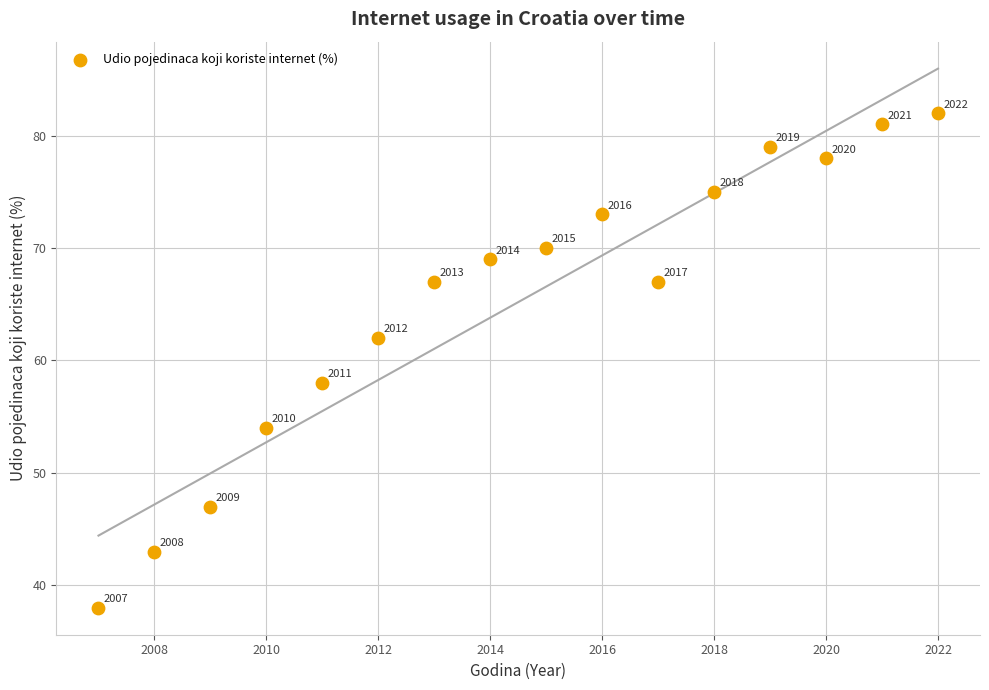

What is the range of Y values (max minus min)?

44